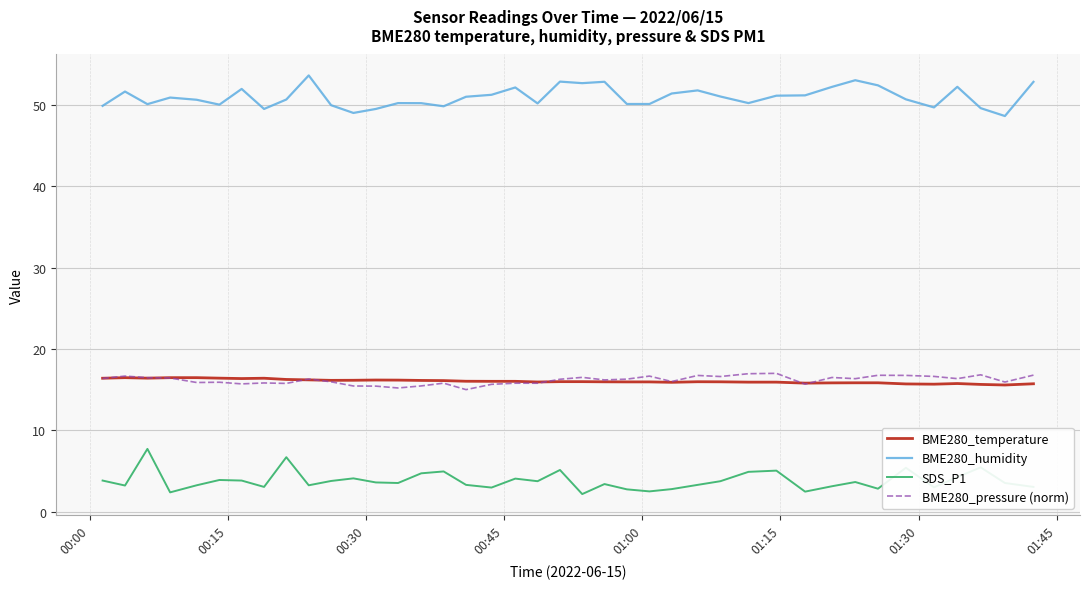

Which series has the largest total across all categories?

BME280_humidity